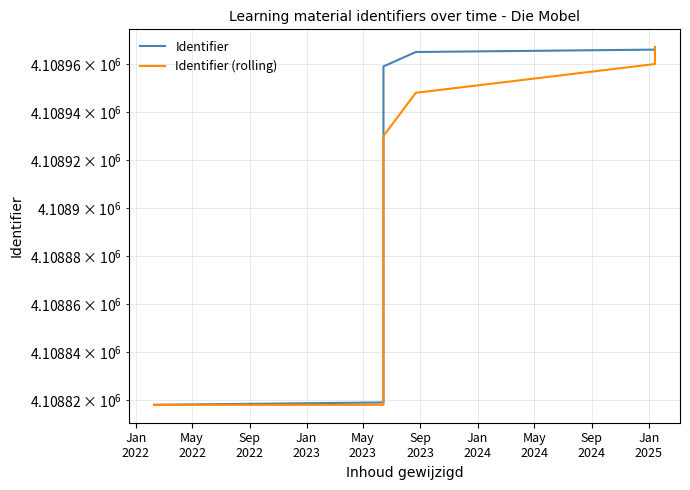

What is the label of the 10th point from the left?

Jan
2025